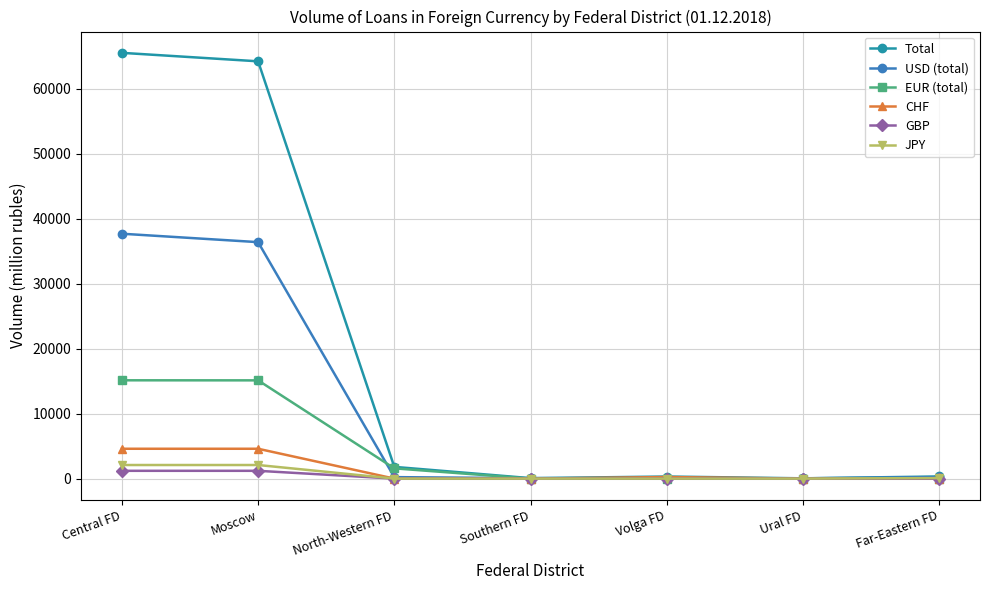

What is the label of the 3rd point from the right?

Volga FD